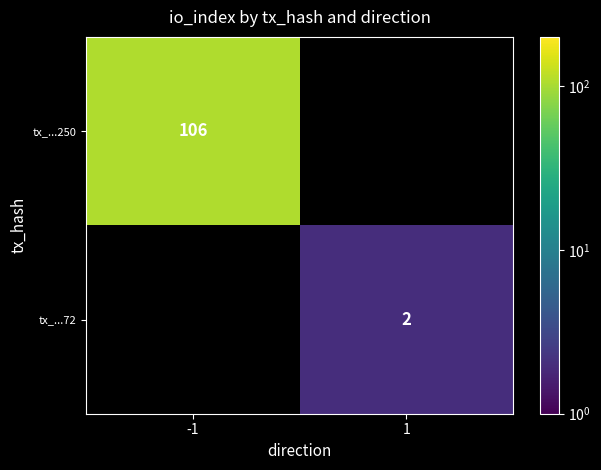

At how many categories does at least one series exceed 52?

1